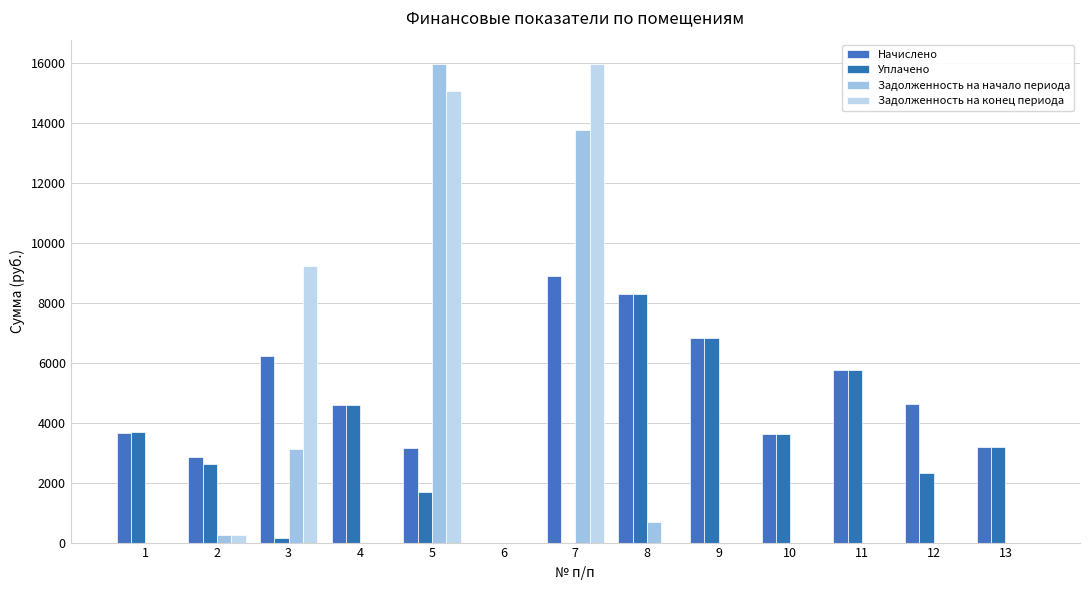

Which series has the largest range (max minus min)?

Задолженность на конец периода